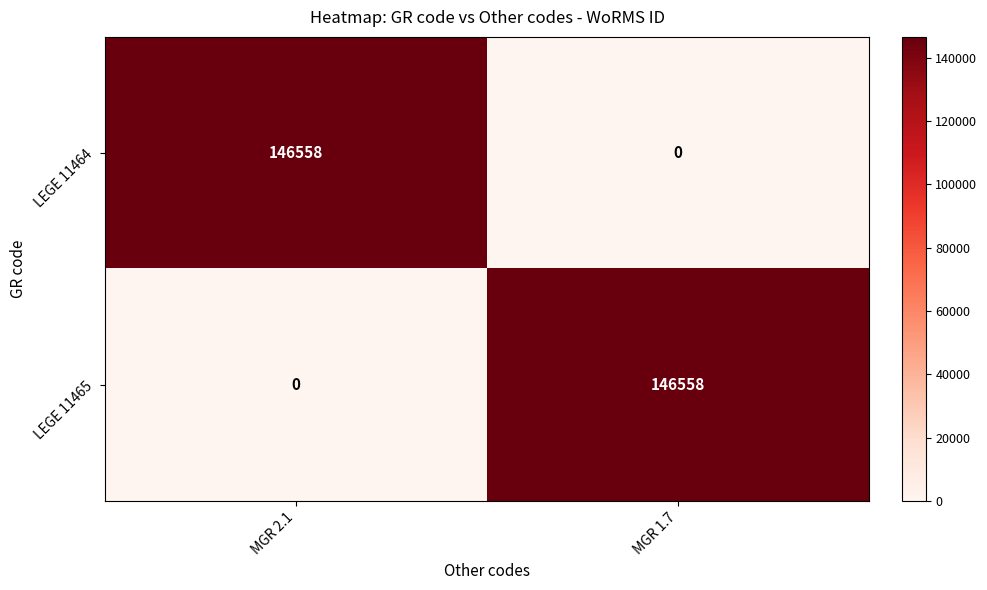

Reading right to left, extract all data points from this chart.

LEGE 11464: MGR 1.7=0	MGR 2.1=146558
LEGE 11465: MGR 1.7=146558	MGR 2.1=0